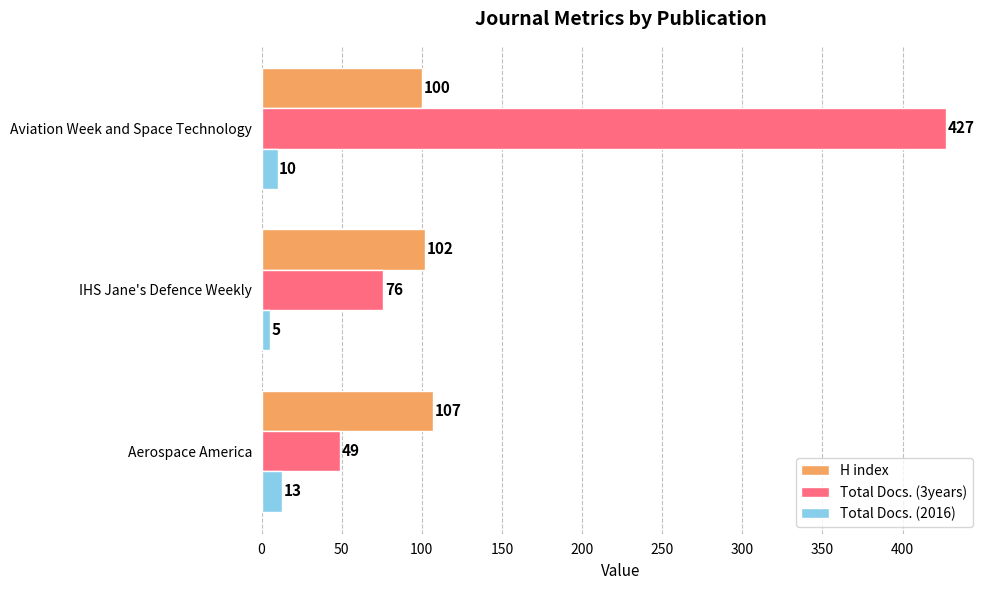

What is the lowest value of the H index series?

100